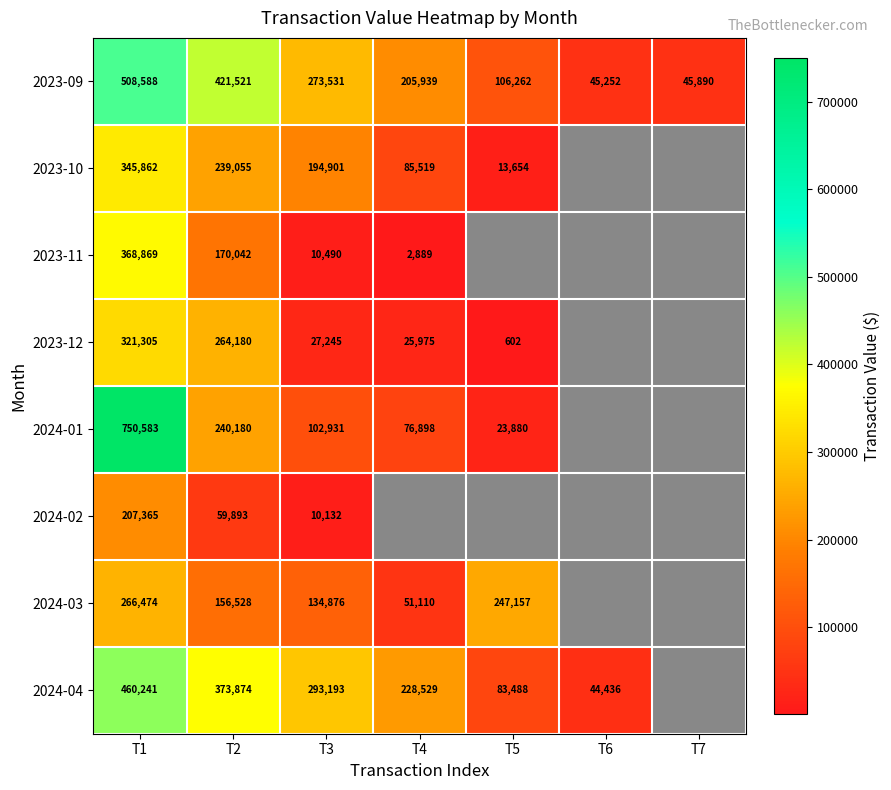

At T3, list the series in order from smallest to largest.

2024-02, 2023-11, 2023-12, 2024-01, 2024-03, 2023-10, 2023-09, 2024-04